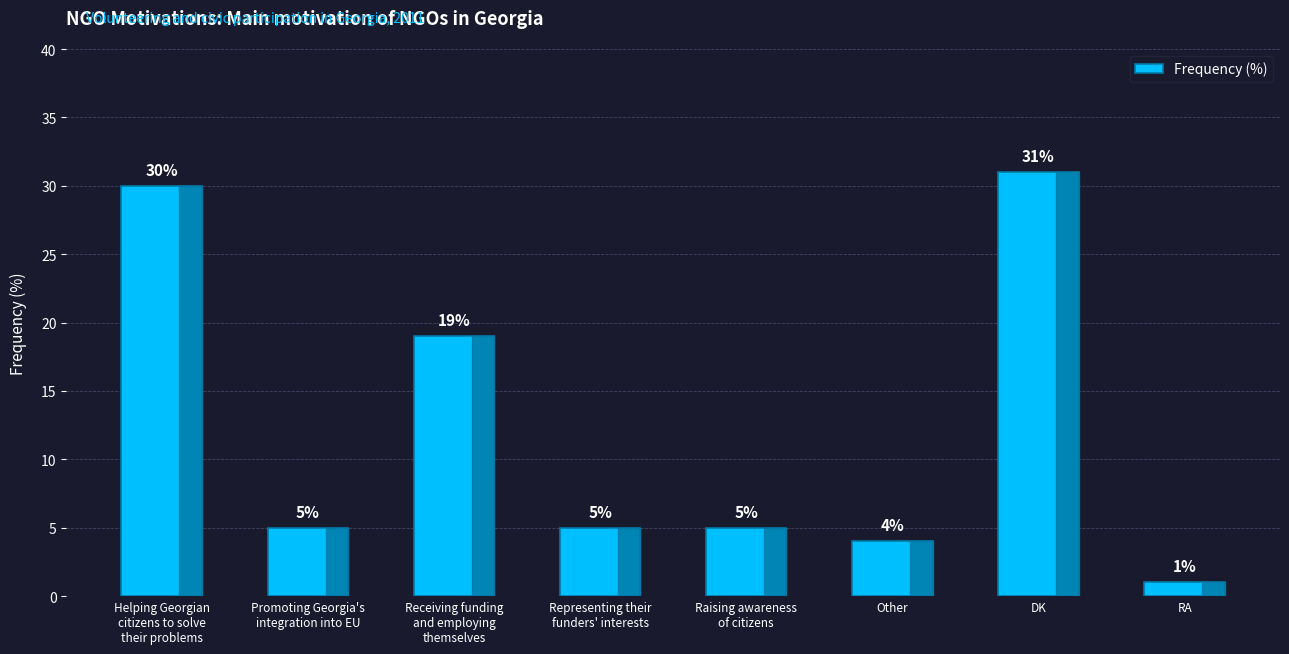

At which label does the data first exceed 5?

Helping Georgian
citizens to solve
their problems